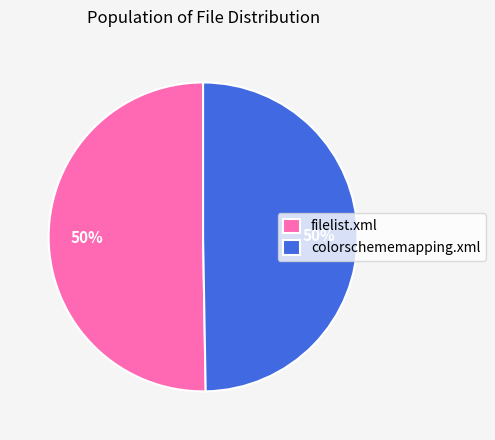

Do filelist.xml and colorschememapping.xml together represent more than half of the pie?

Yes